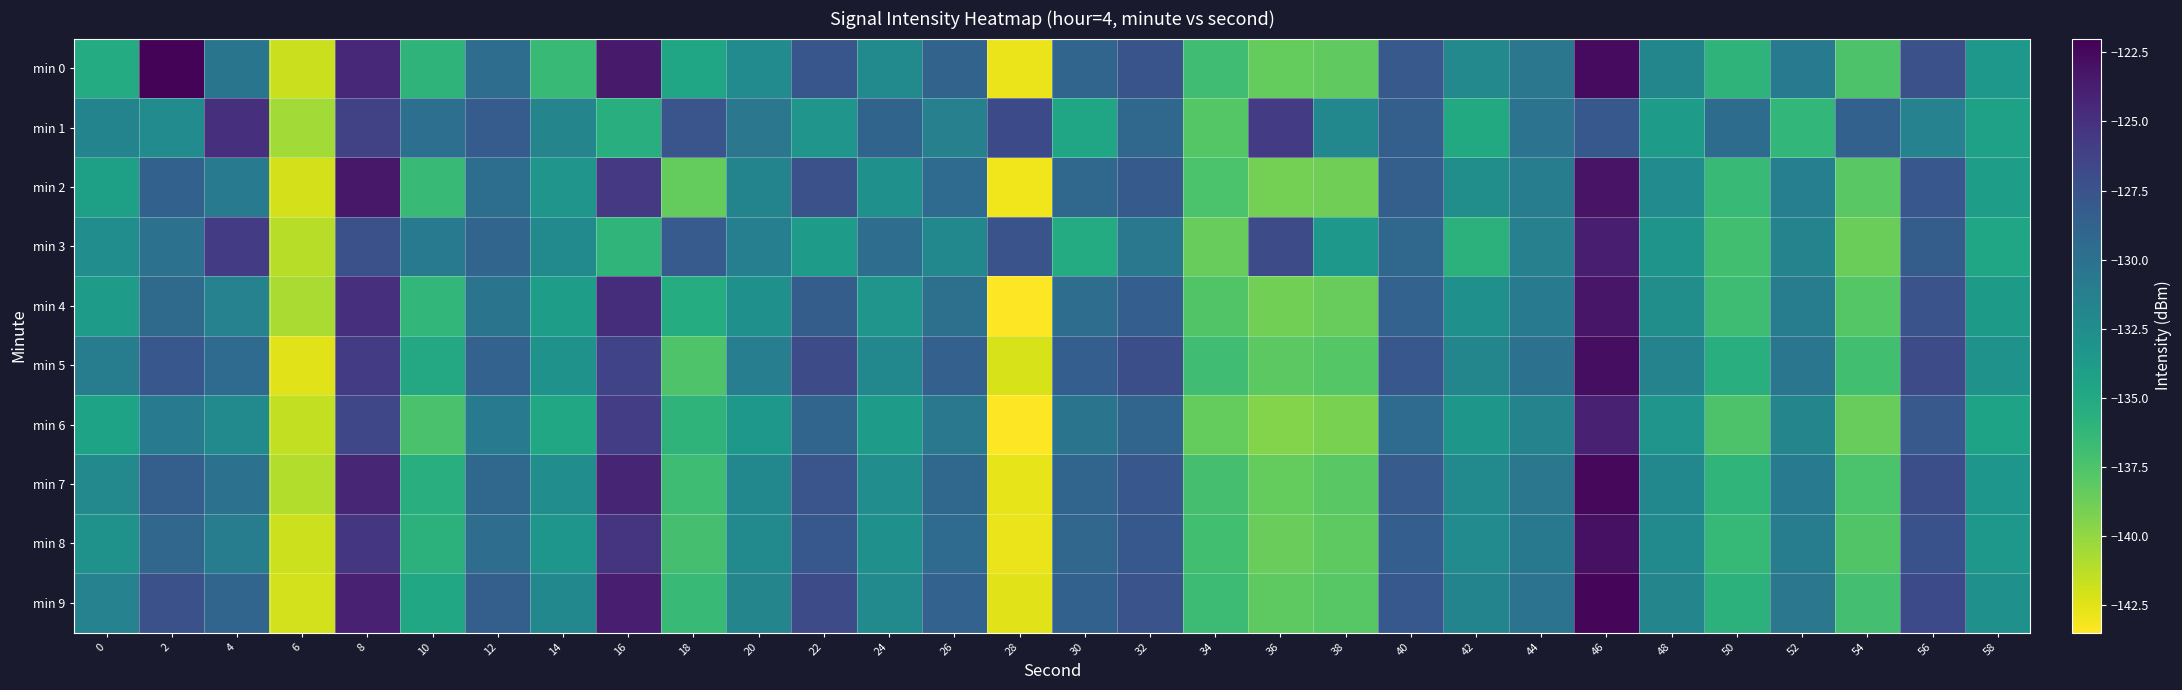

List the series in order of their peak value, highest first.

min 0, min 9, min 7, min 5, min 8, min 2, min 4, min 3, min 6, min 1